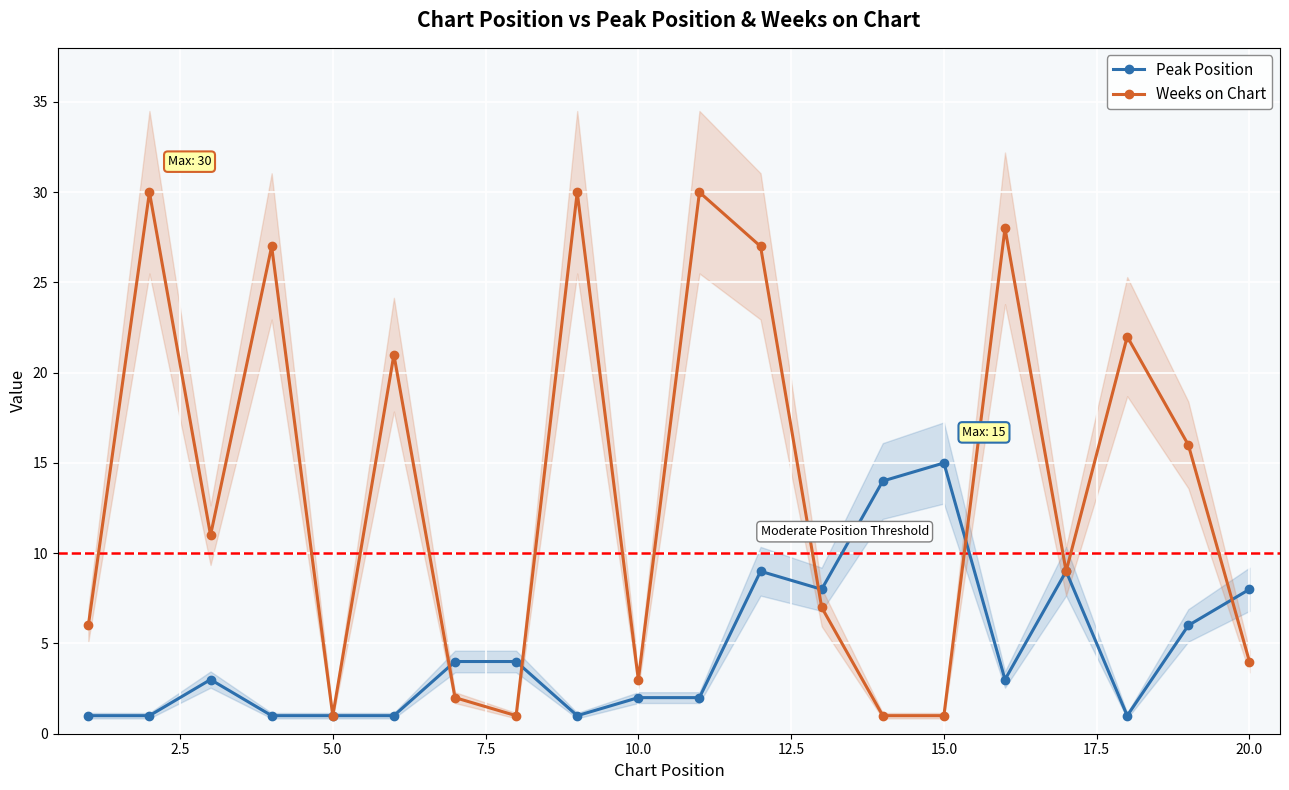

True or false: Peak Position has more than 2 points higher than both neighbors.

True